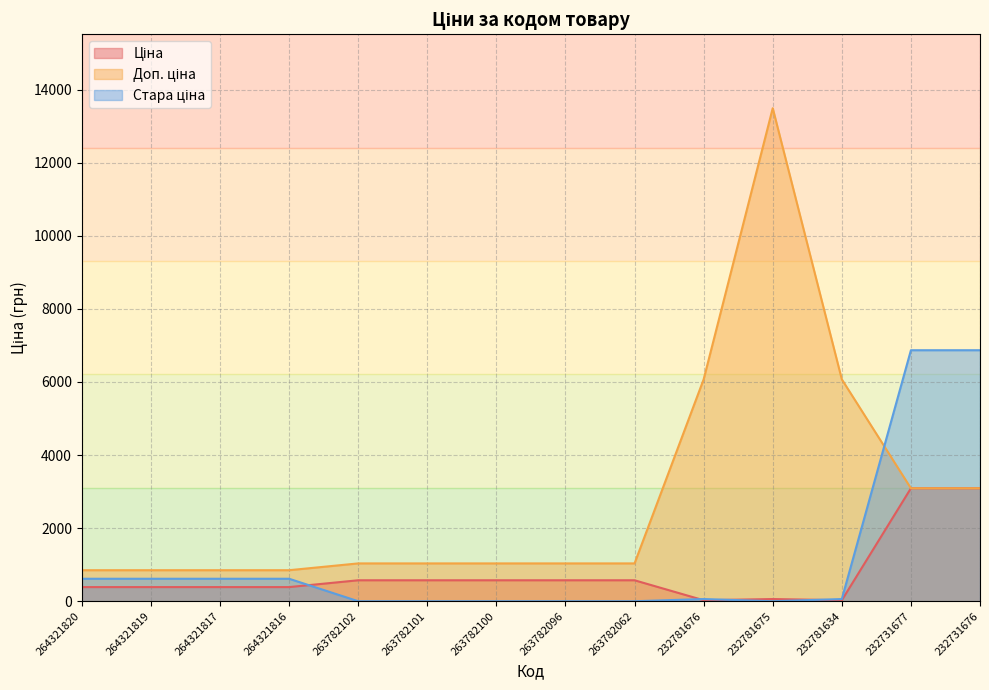

Where is the first local minimum for Ціна?

232781676